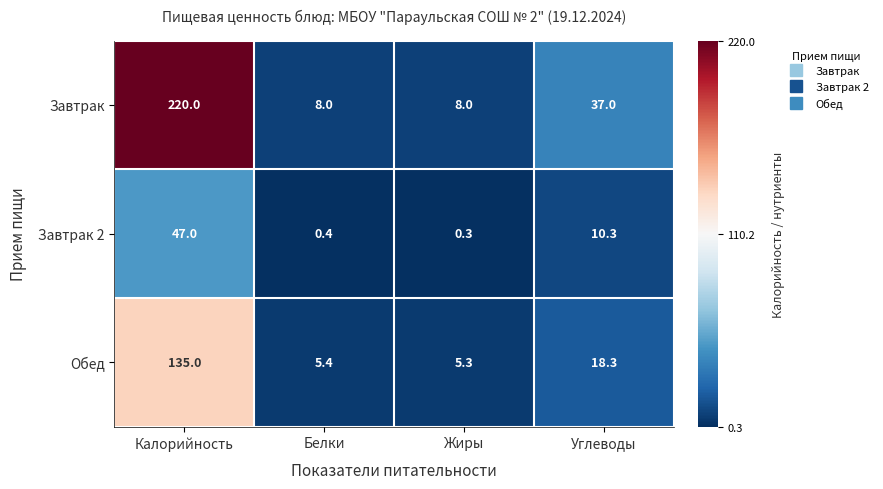

What is the average value of the Обед series?

41.0